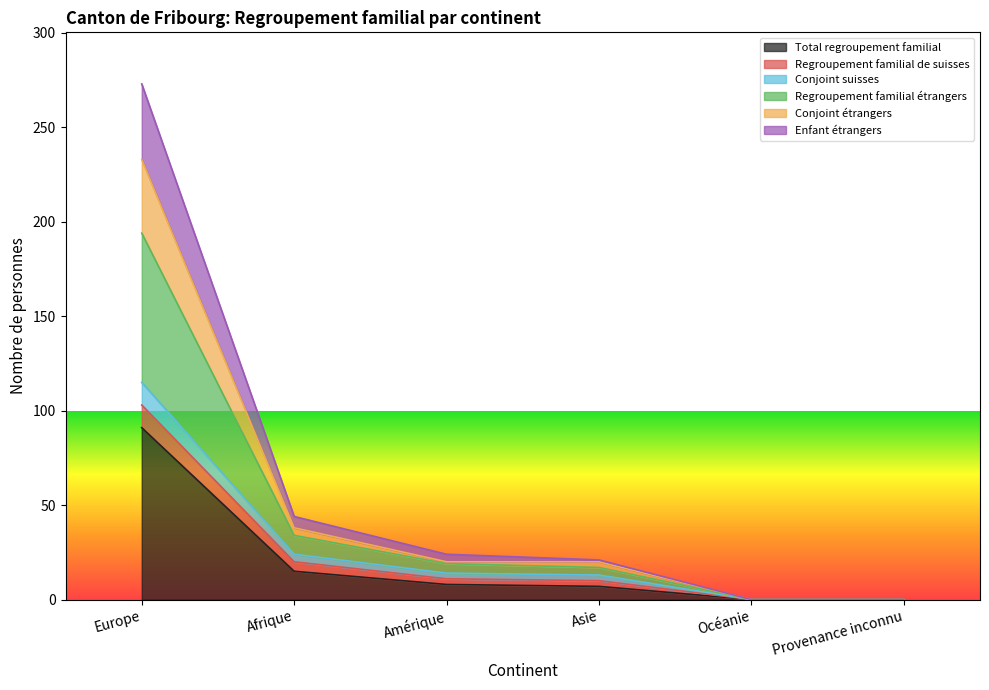

At which label is Total regroupement familial closest to 45?

Afrique